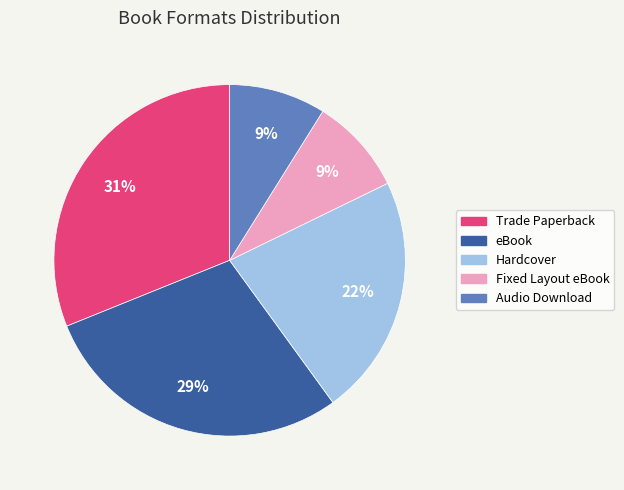

Which slice is the largest?

Trade Paperback